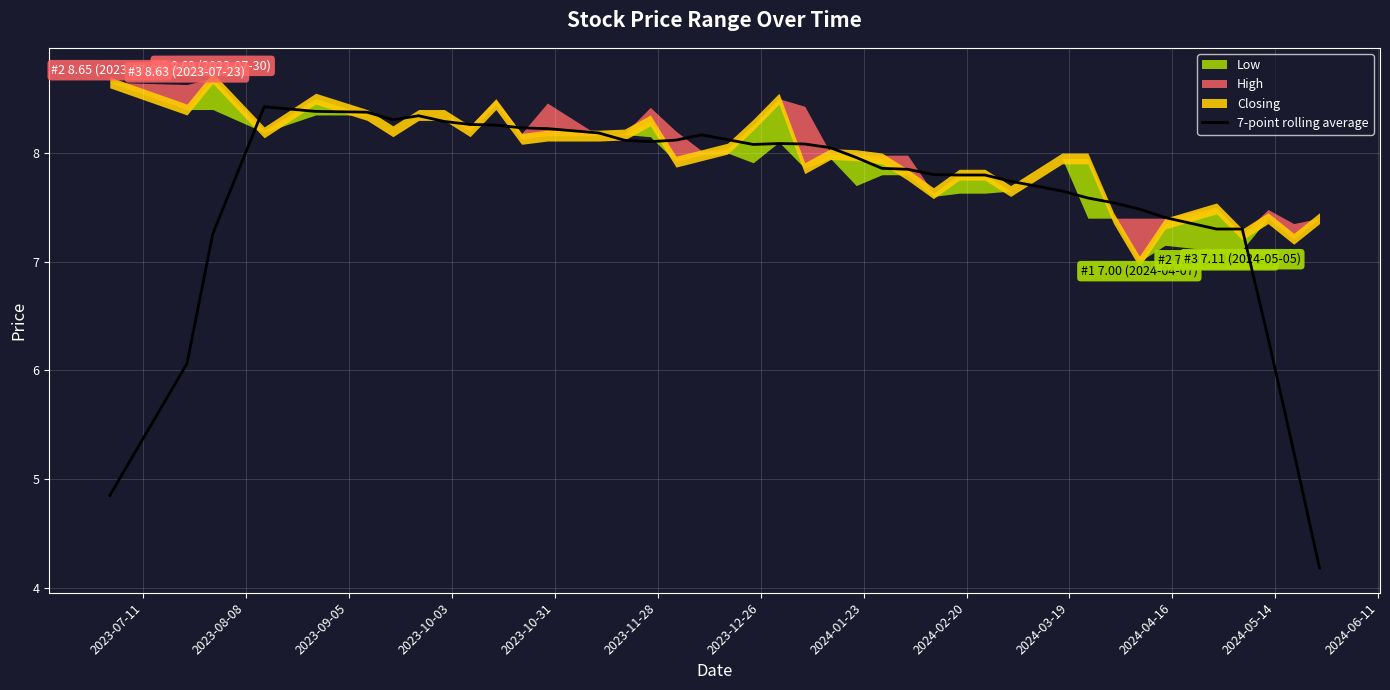

What is the lowest value of the 7-point rolling average series?

4.2